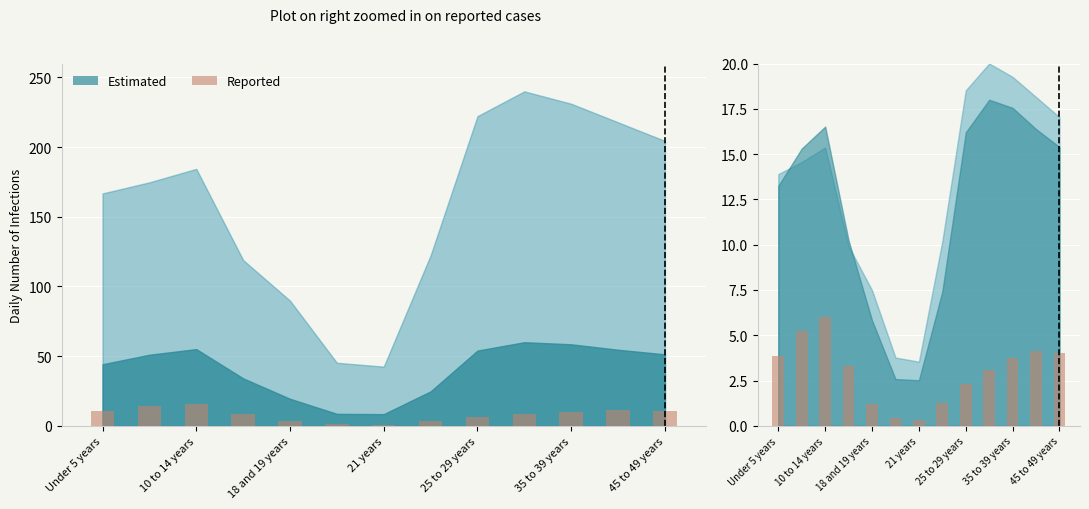

How many values are below 3?

5